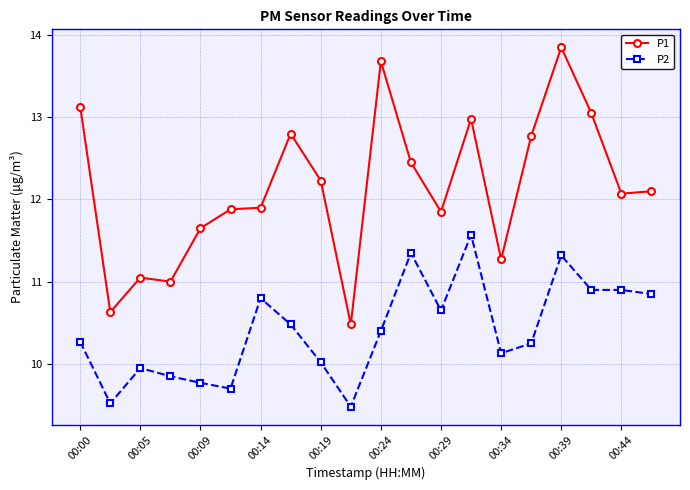

Which series has the widest spread of values?

P1